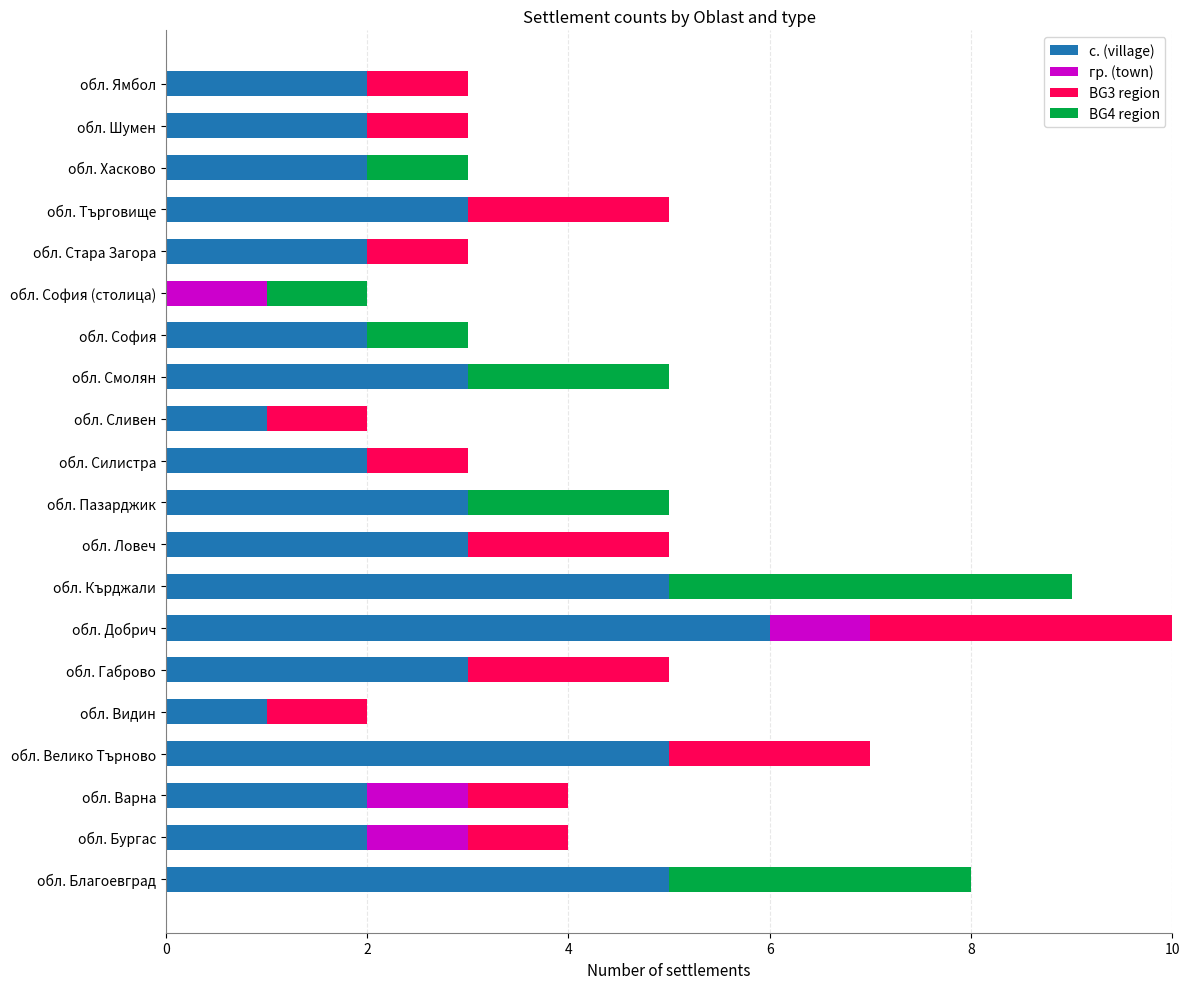

The value of с. (village) at обл. Бургас is 1. True or false?

False